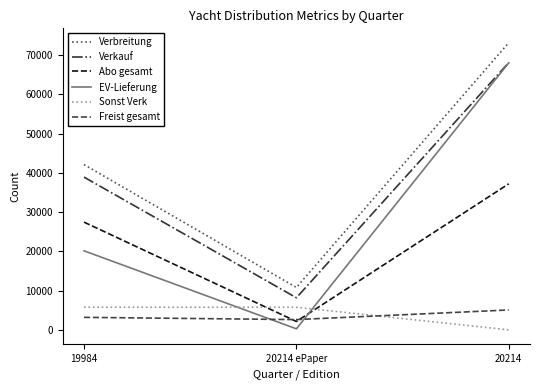

Which series has the largest total across all categories?

Verbreitung